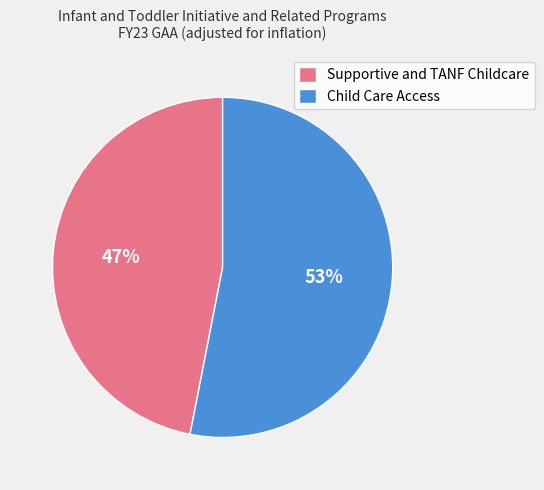

Is the sum of Child Care Access and Supportive and TANF Childcare greater than half?

Yes